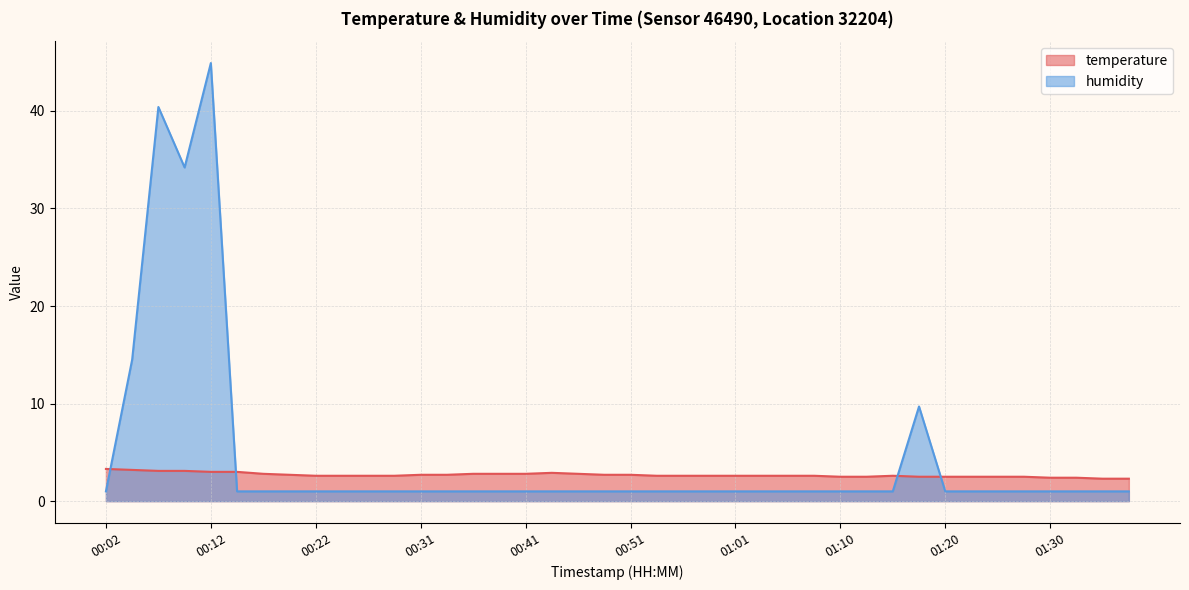

What is the average value of the temperature series?

2.7